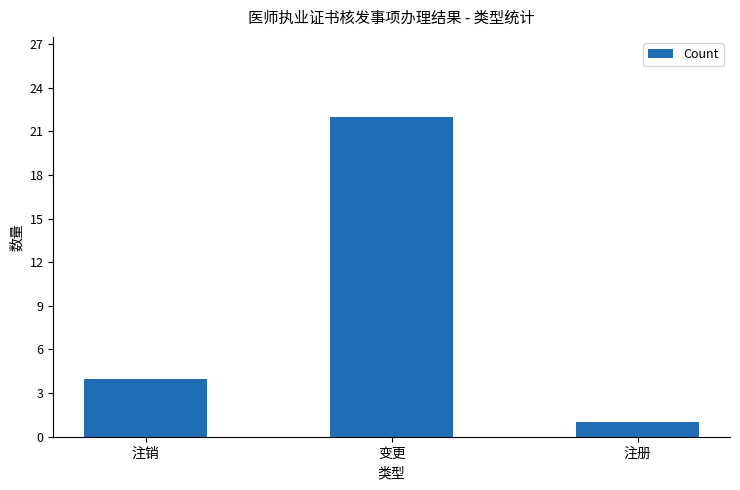

Where is the data nearest to the value 11?

注销